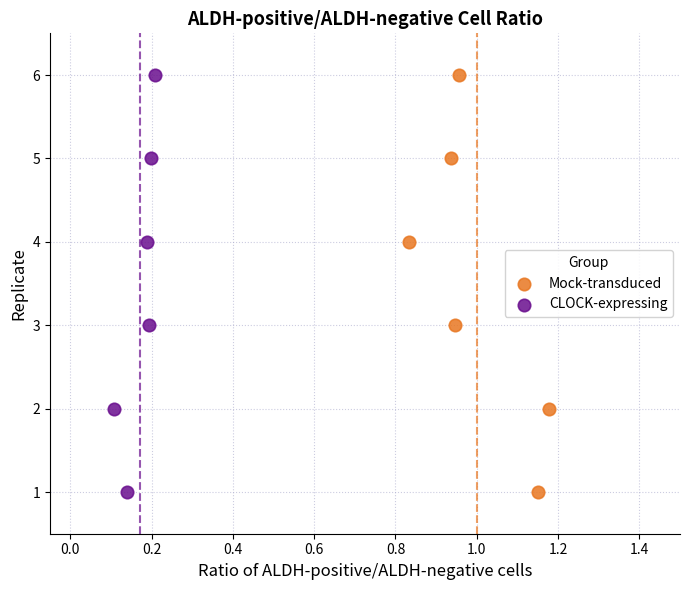

What are all the series names shown in the legend?

Mock-transduced, CLOCK-expressing